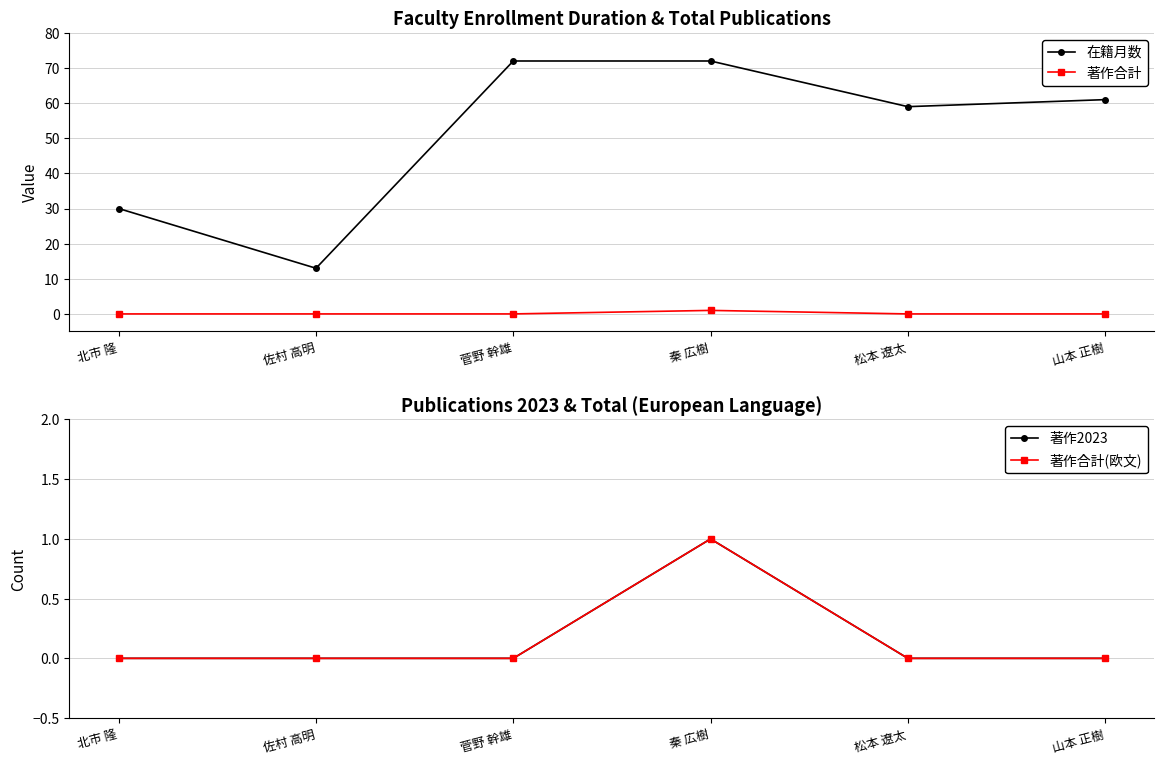

At how many categories does at least one series exceed 53?

4